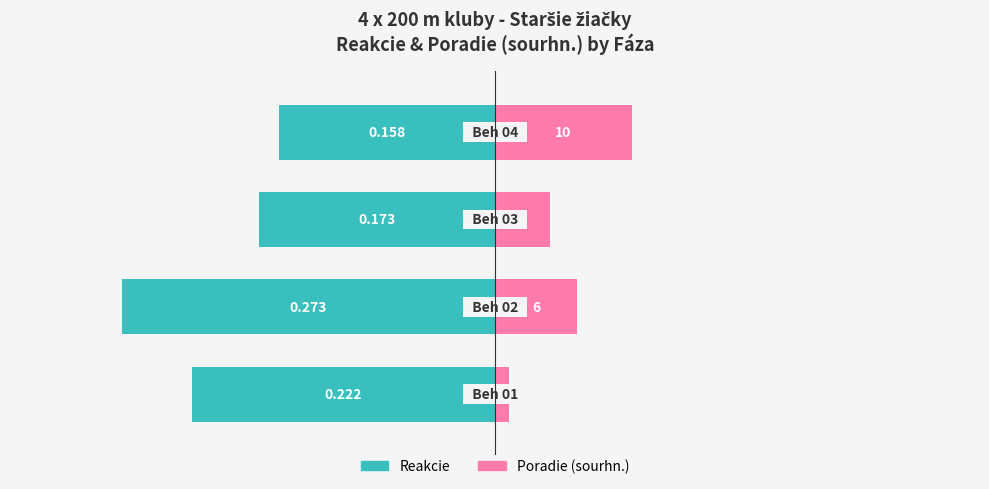

How many bars are there in total?

8